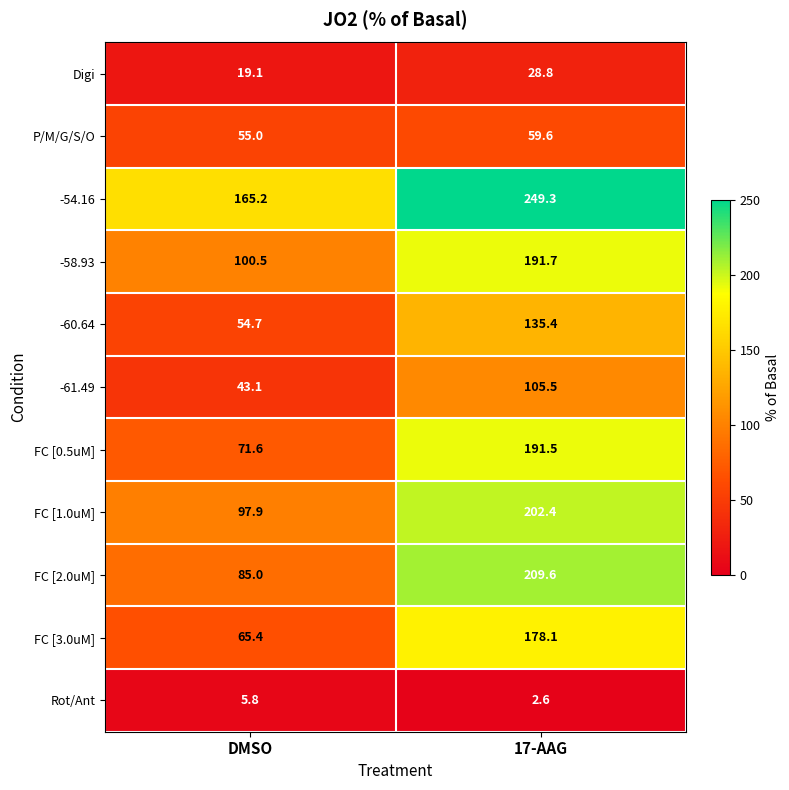

What is the total value across all series at 17-AAG?

1554.5